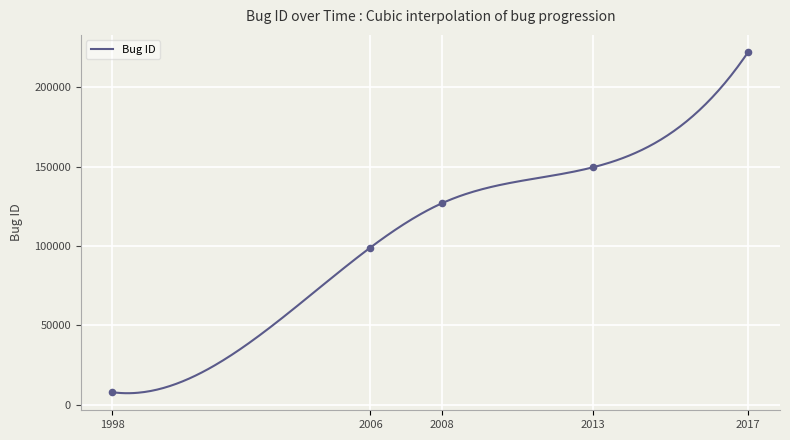

Between 2013-03-17 and 2013-03-17, which is larger?

2013-03-17